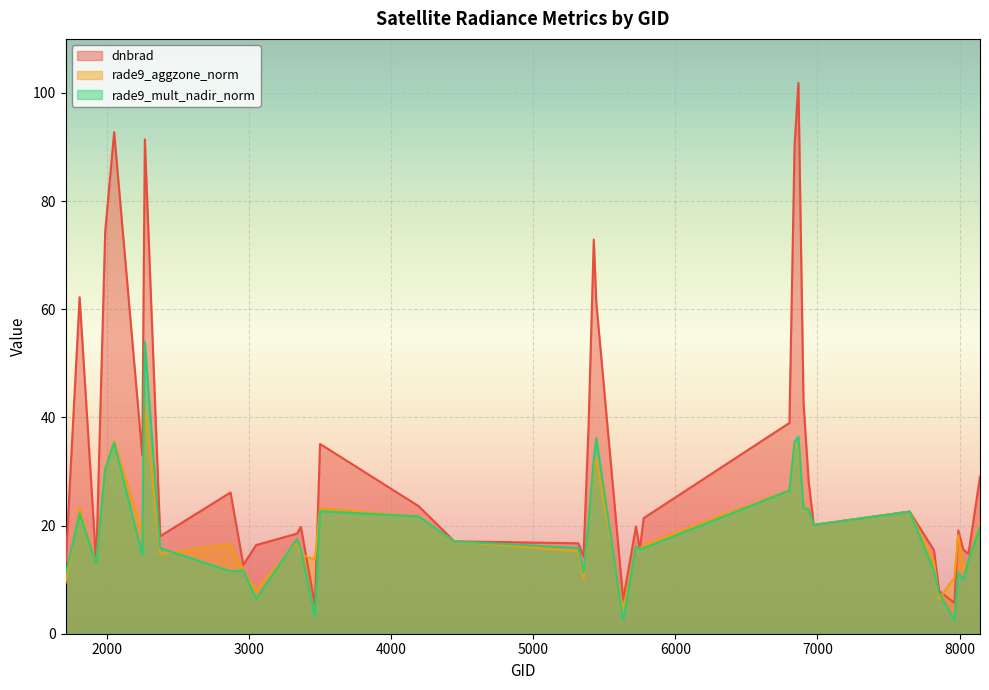

How many lines are shown in the chart?

3